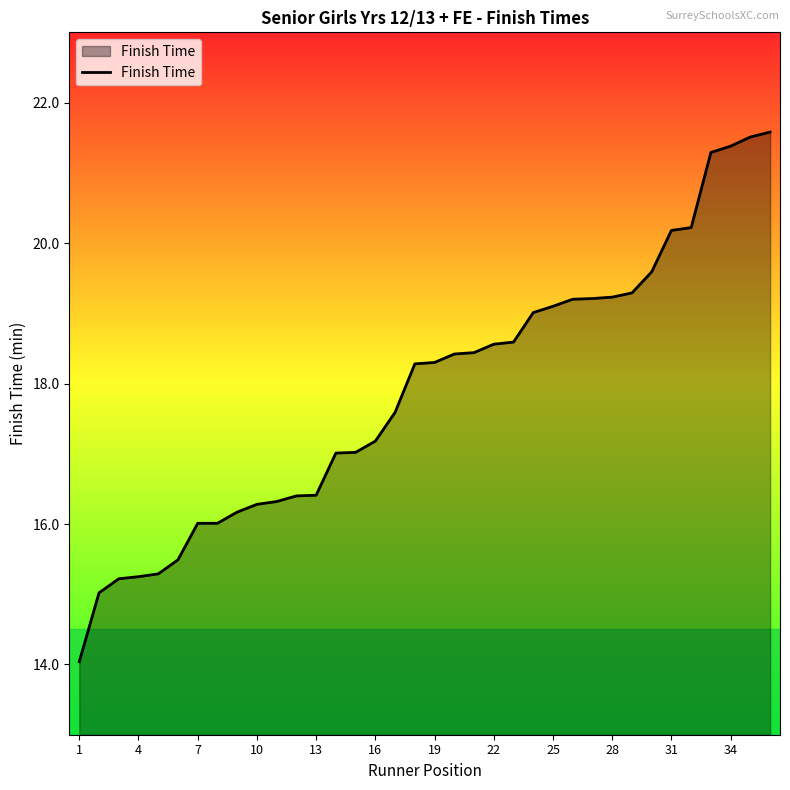

What is the greatest value displayed?

21.6